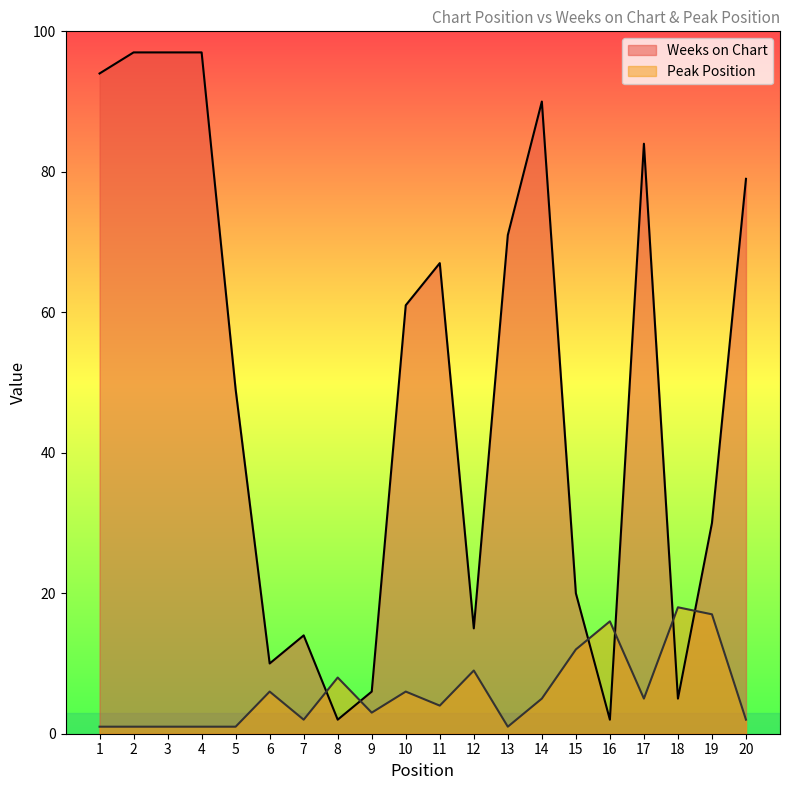

True or false: Peak Position has more than 1 interior local peaks.

True